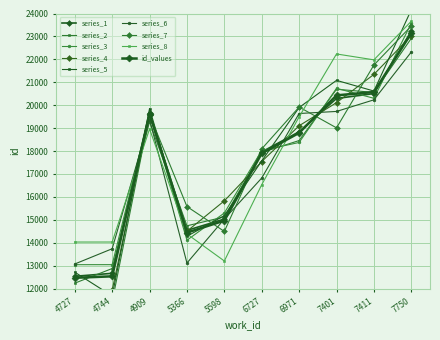

How many values in the series_2 series are below 18457?

5